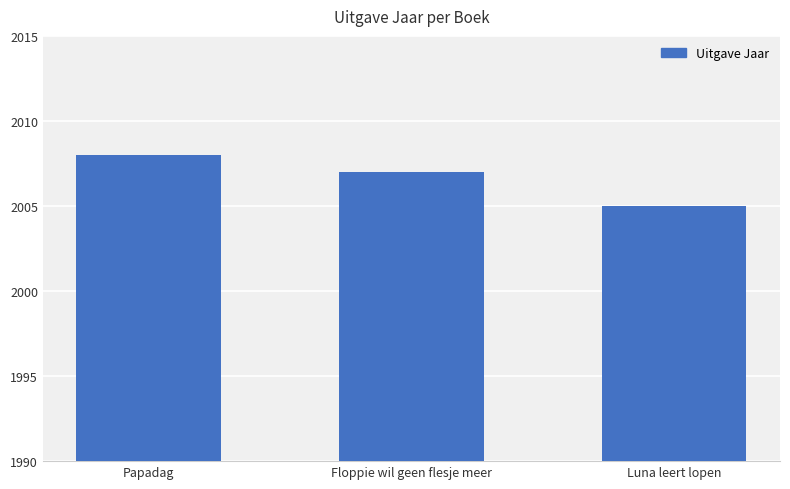

What is the ratio of the value at Papadag to the value at Luna leert lopen?

1.0